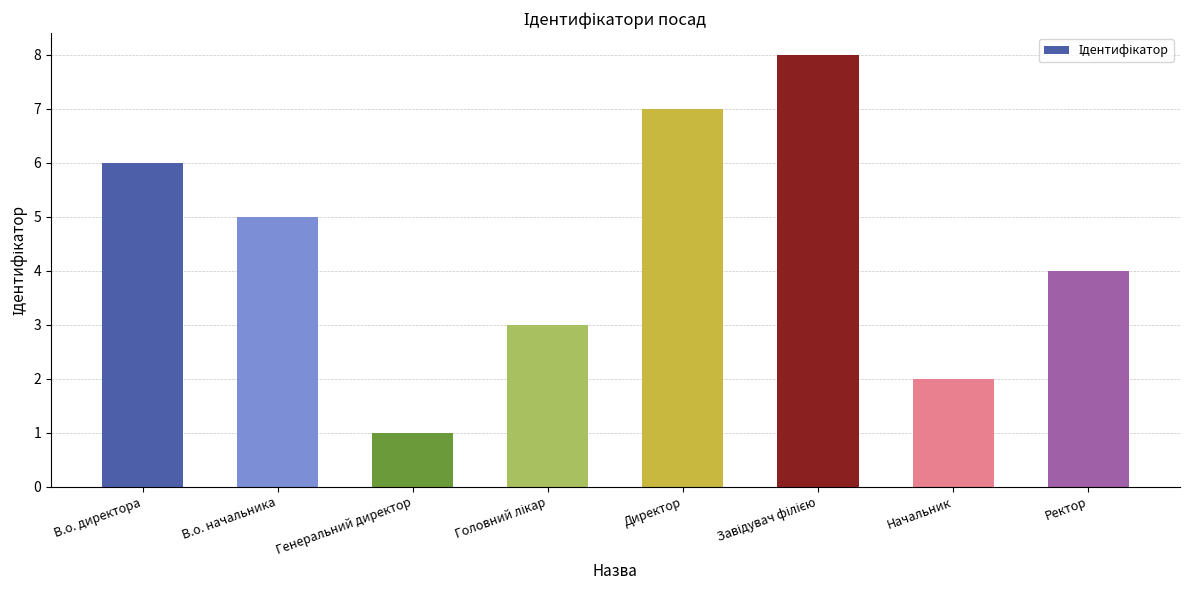

What position from the right is Генеральний директор?

6